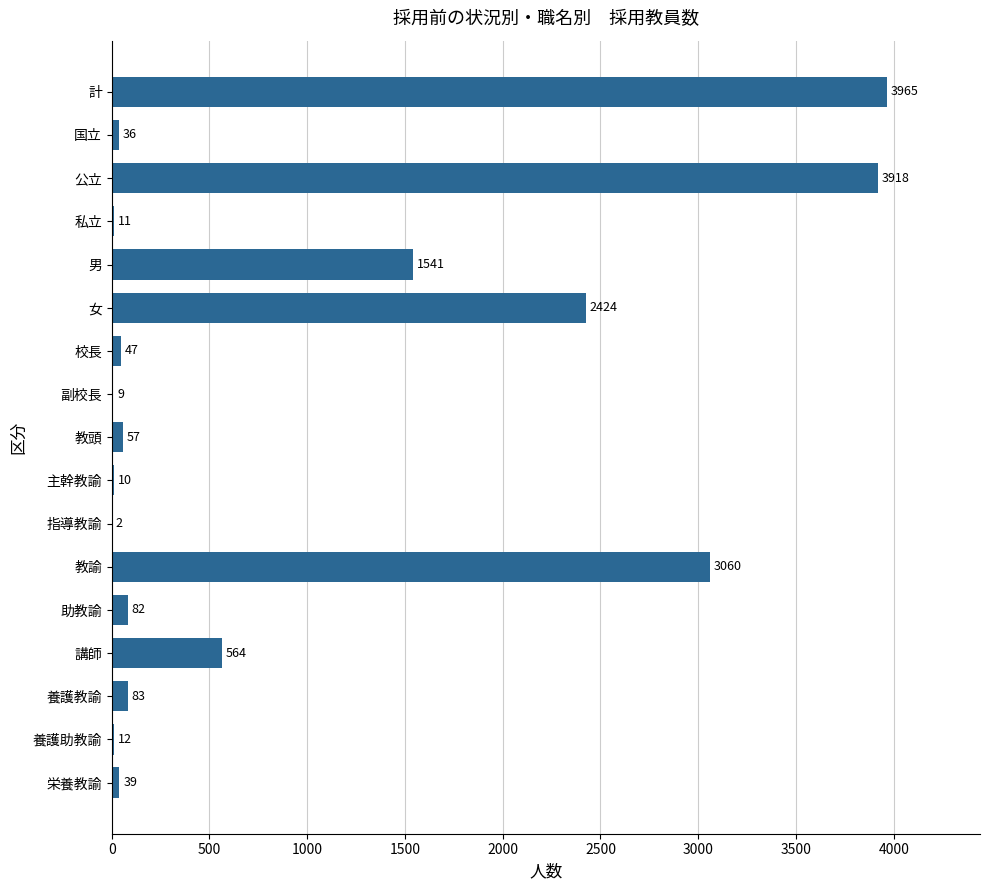

Where is the data nearest to the value 1983?

女